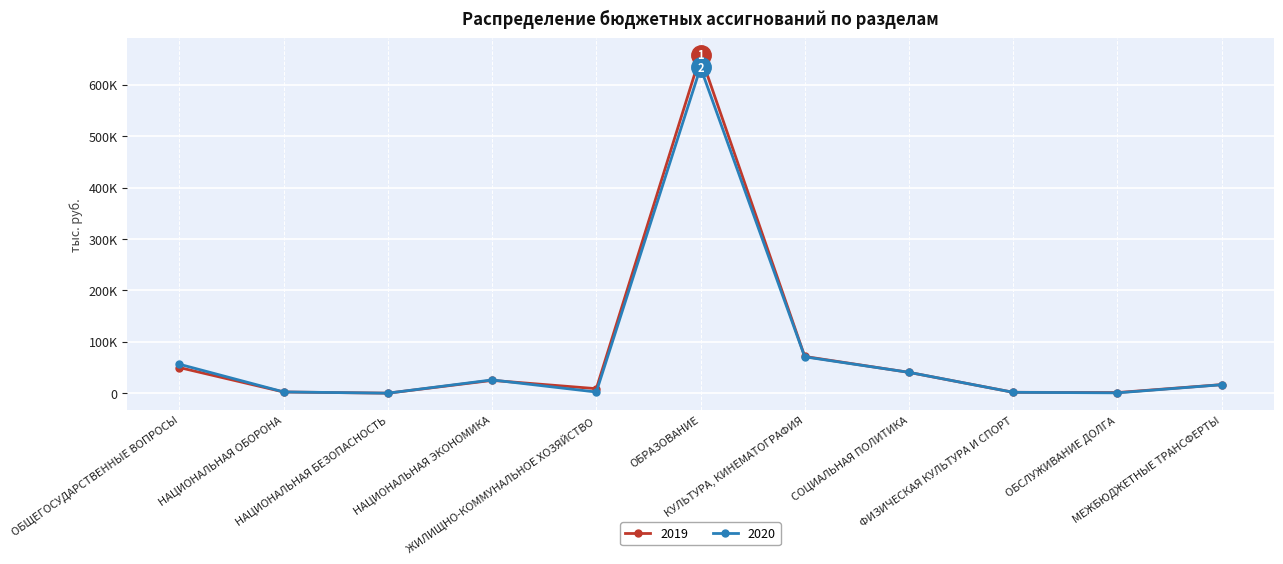

Rank the series at НАЦИОНАЛЬНАЯ ЭКОНОМИКА from highest to lowest value.

2020, 2019